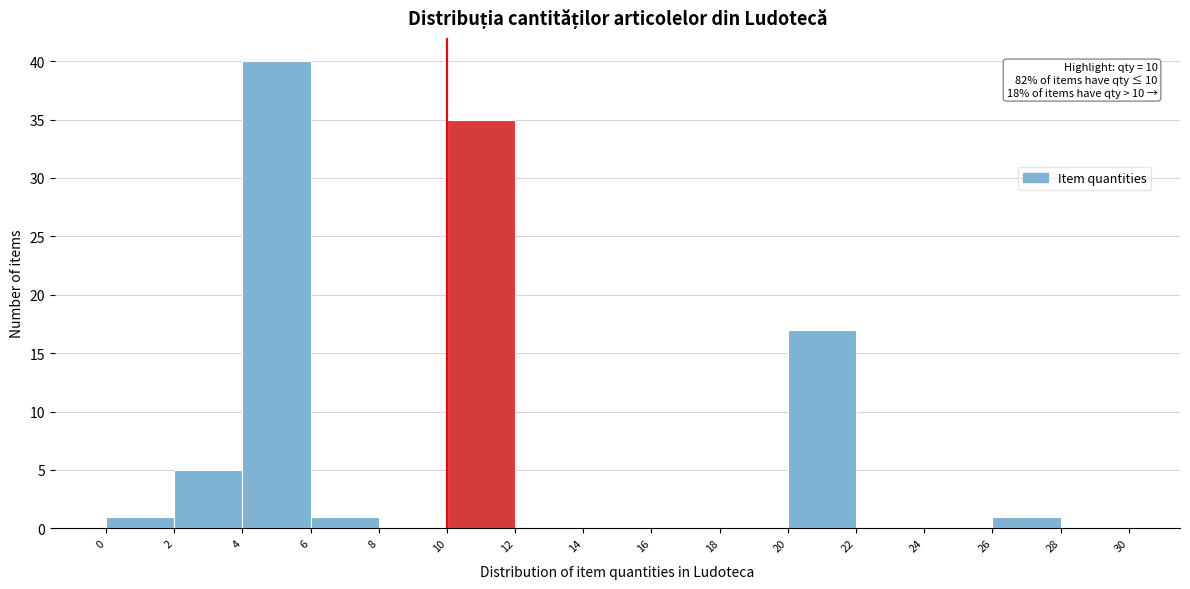

Over which range of the x-axis is the bar tallest?

4 to 6